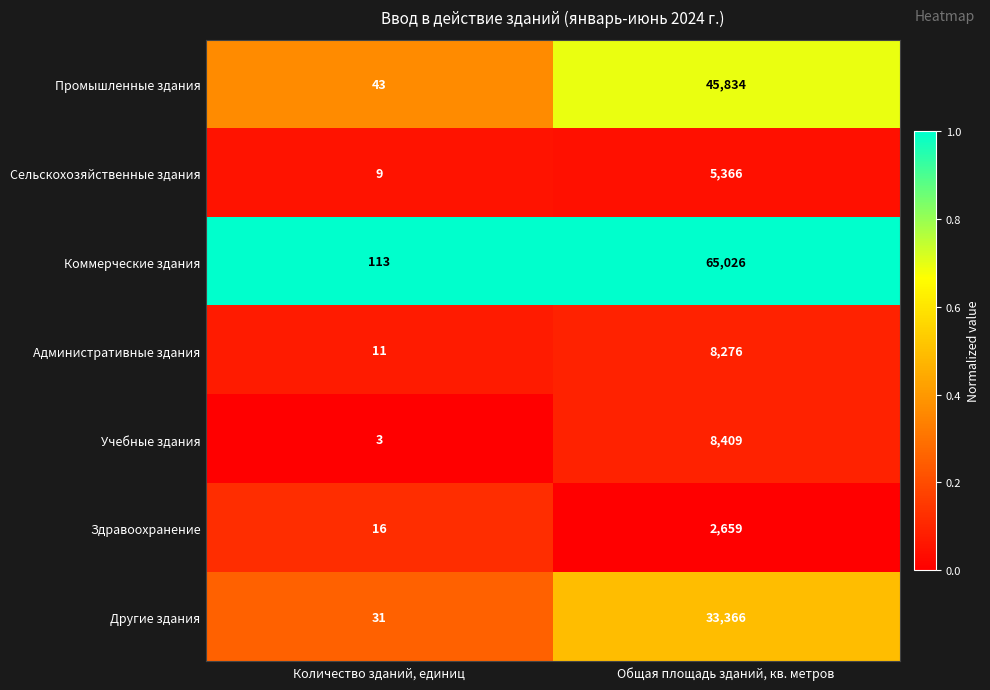

What is the smallest value displayed?

3